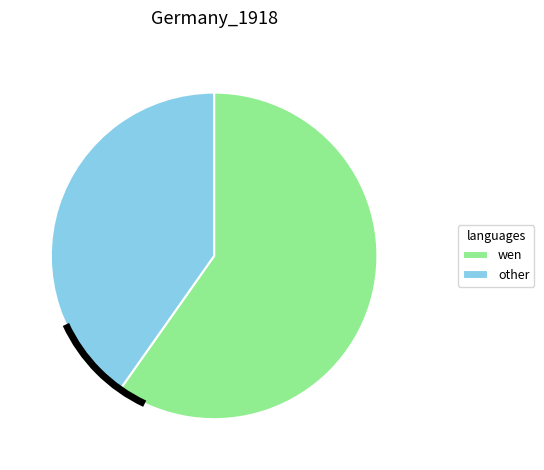

Which category accounts for the majority?

wen